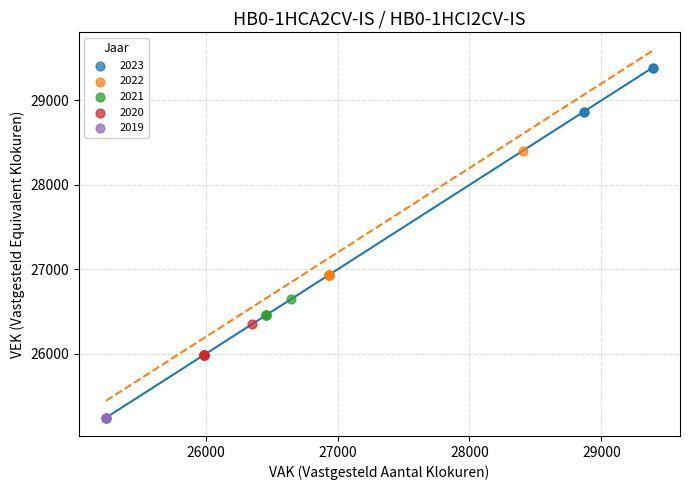

Which series contains the highest Y value?

2023